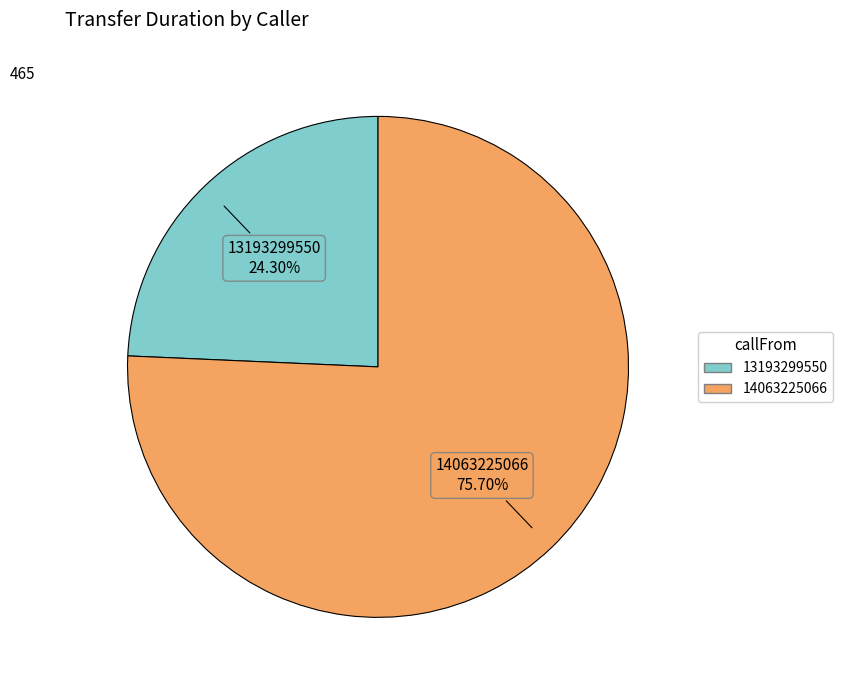

To the nearest percent, what percentage of the pie is 14063225066?

76%